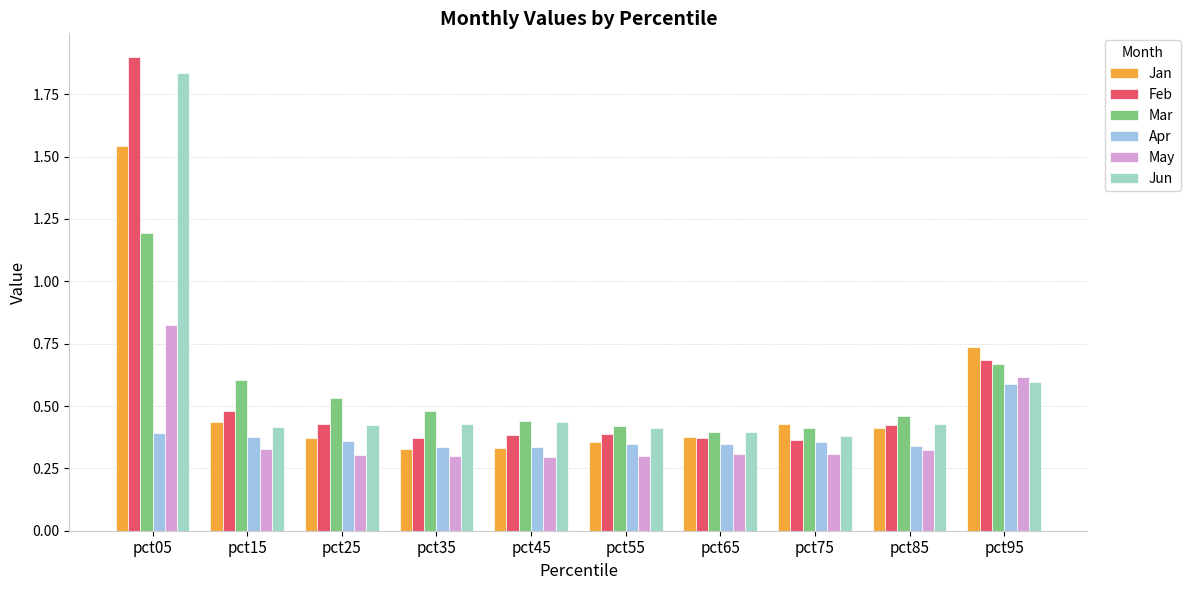

Which series changed the most between pct15 and pct75?

Mar